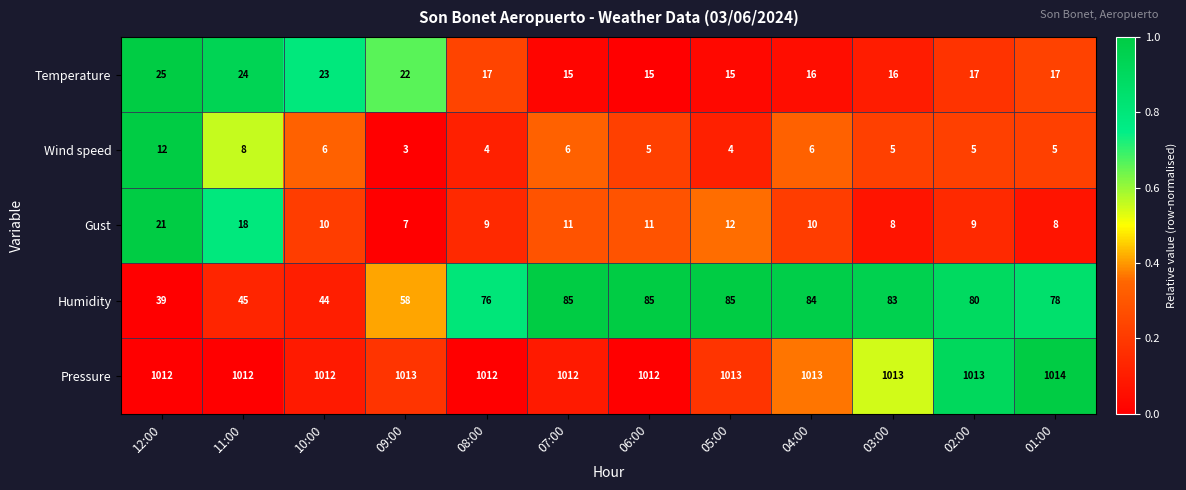

What is the greatest value displayed?

1014